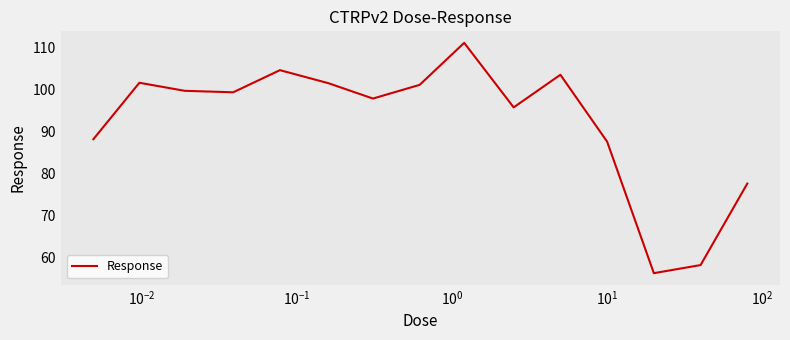

What is the minimum value shown in the chart?

56.2